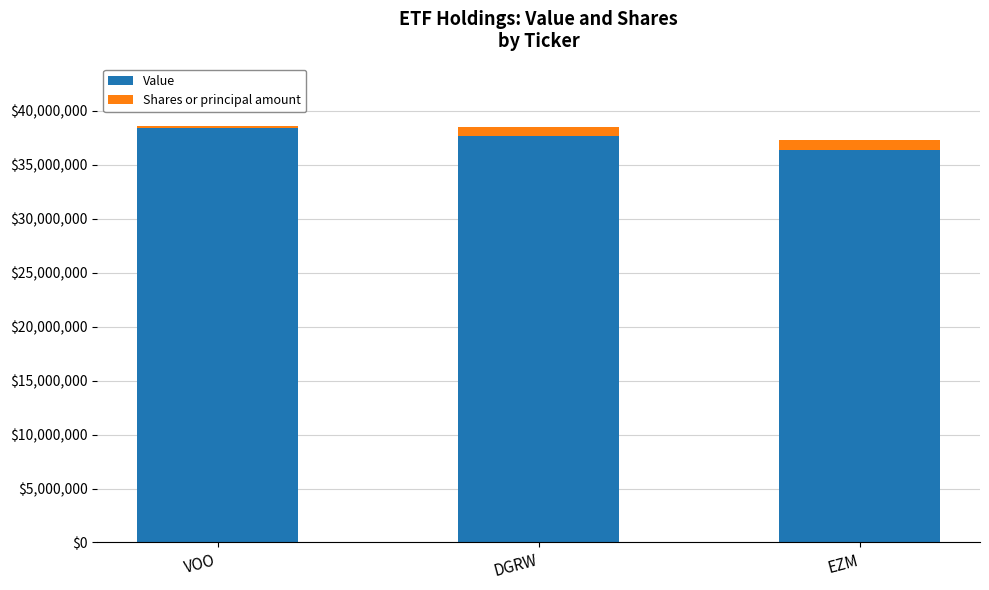

What is the sum of all Value values?

112533000